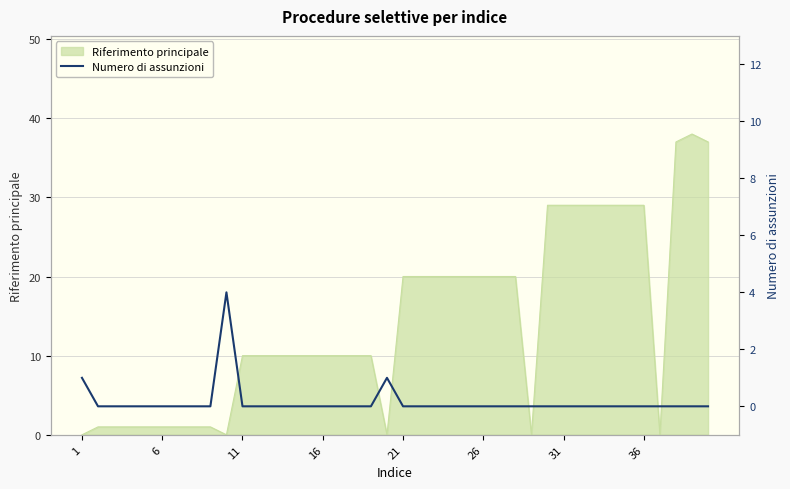

True or false: there are more than 2 points higher than both neighbors.

False